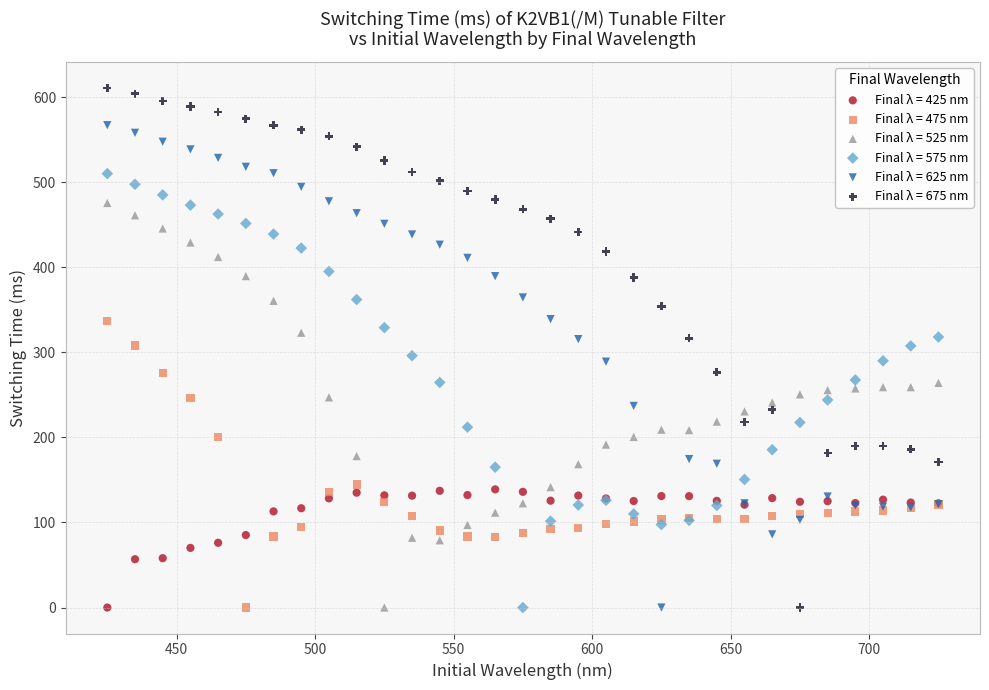

Which series contains the highest Y value?

Final λ = 675 nm